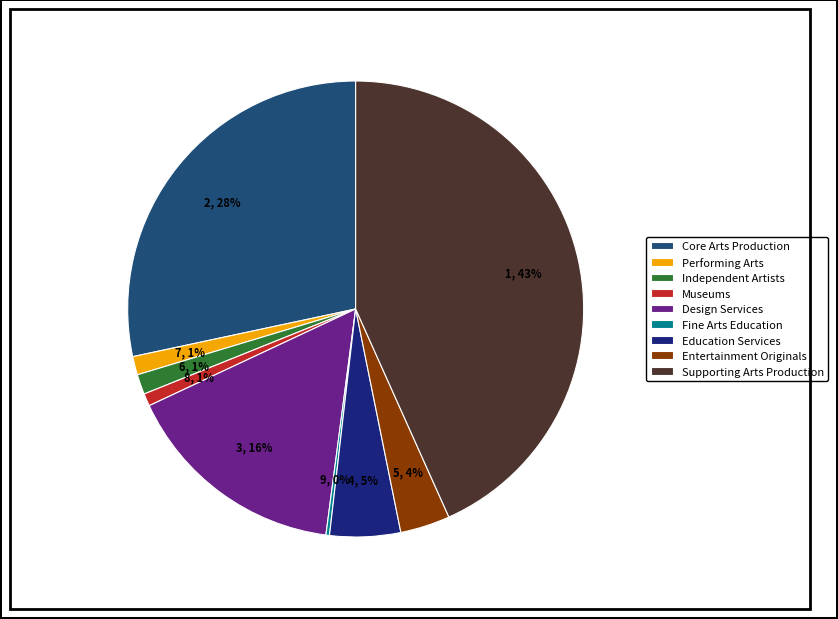

True or false: Independent Artists accounts for 11% of the total.

False